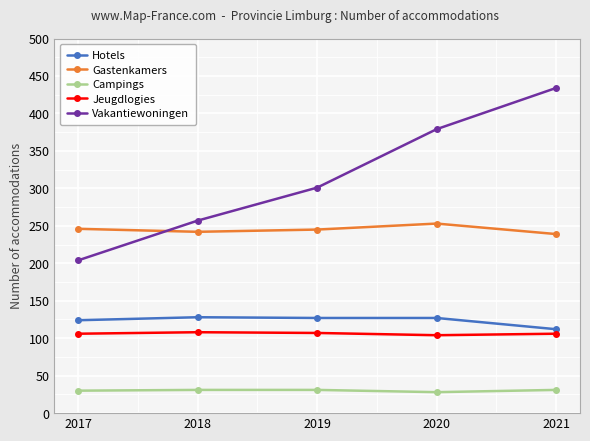

True or false: Gastenkamers has more than 0 interior local peaks.

True